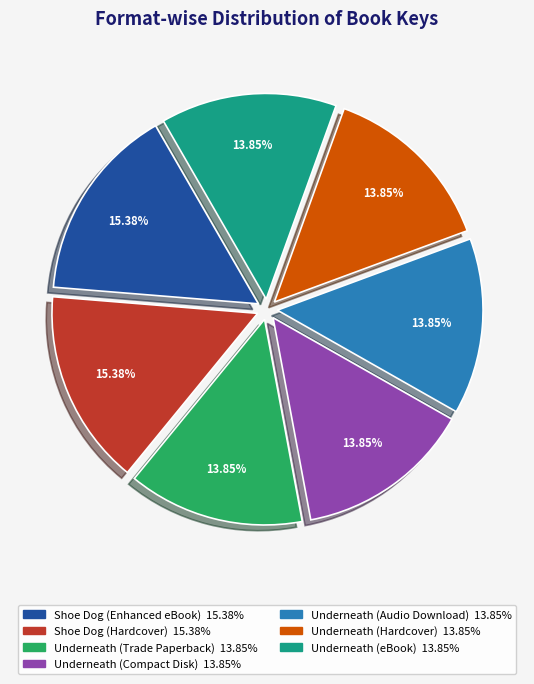

Is Underneath (Audio Download) the majority of the pie?

No